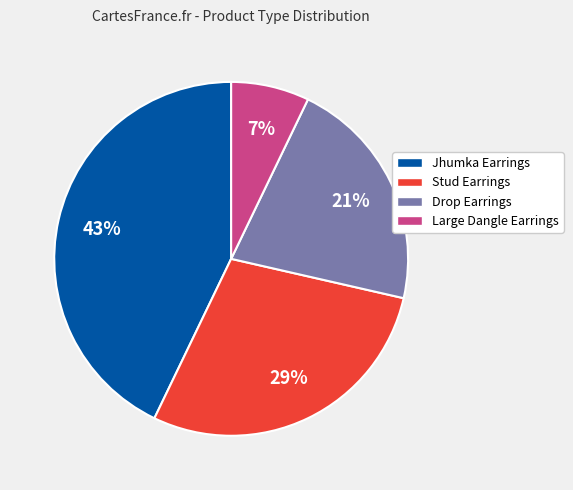

Do Large Dangle Earrings and Drop Earrings together represent more than half of the pie?

No